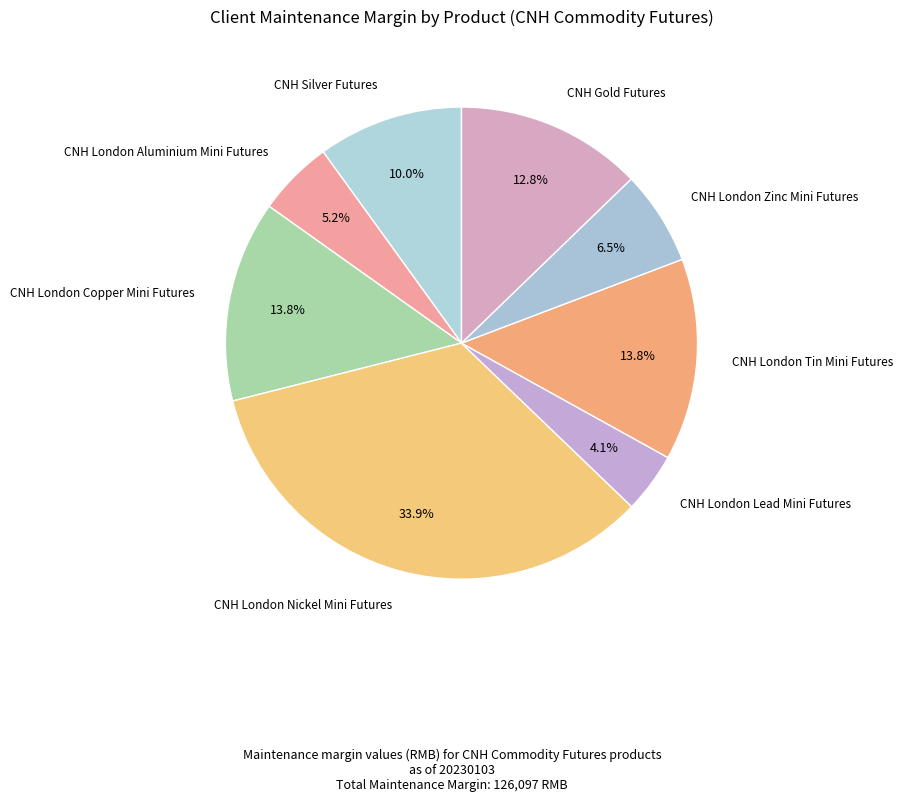

How many slices are in this pie chart?

8